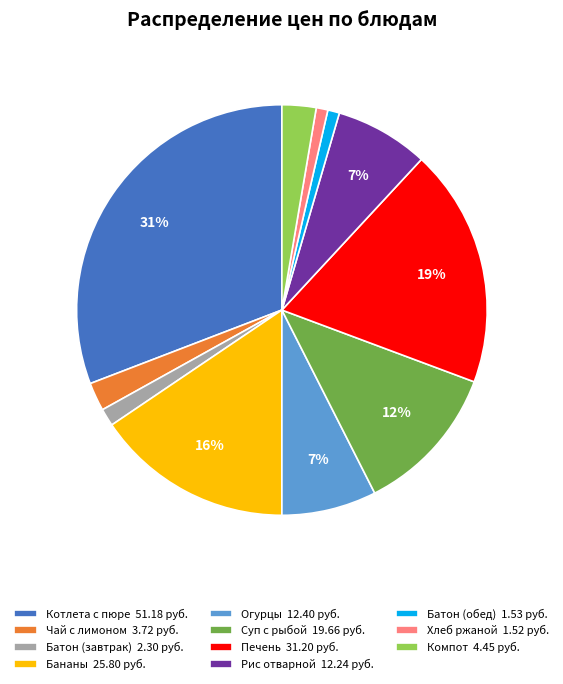

Is there any slice that represents more than half of the pie?

No